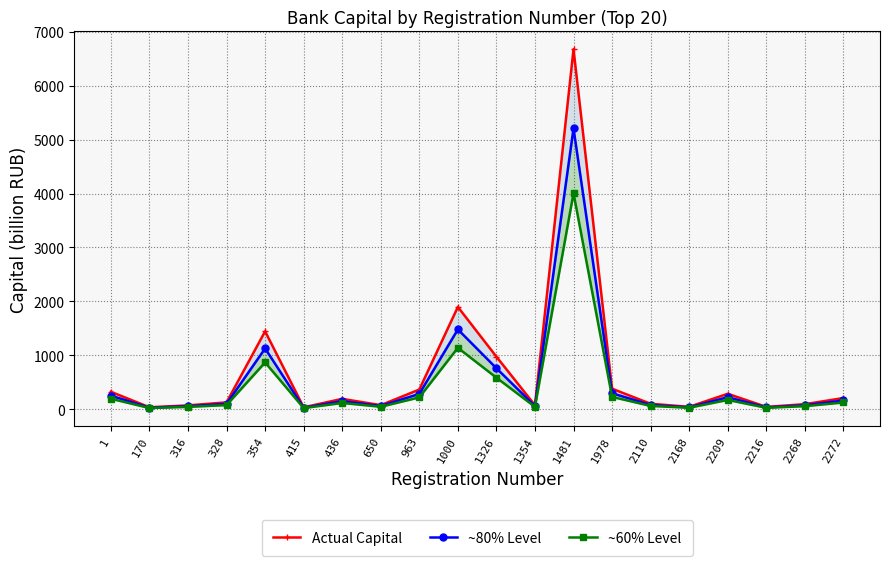

Reading left to right, extract all data points from this chart.

Actual Capital: 1=321.6	170=34.9	316=69.7	328=125.7	354=1443.5	415=33.5	436=191.2	650=73.7	963=363.7	1000=1896.1	1326=973.1	1354=71.9	1481=6676.4	1978=378.7	2110=99.8	2168=43.1	2209=285.0	2216=41.9	2268=92.2	2272=206.3
~80% Level: 1=250.8	170=27.2	316=54.4	328=98.1	354=1126.0	415=26.1	436=149.1	650=57.5	963=283.7	1000=1479.0	1326=759.0	1354=56.1	1481=5207.6	1978=295.4	2110=77.8	2168=33.6	2209=222.3	2216=32.7	2268=71.9	2272=160.9
~60% Level: 1=192.9	170=20.9	316=41.8	328=75.4	354=866.1	415=20.1	436=114.7	650=44.2	963=218.2	1000=1137.7	1326=583.9	1354=43.1	1481=4005.8	1978=227.2	2110=59.9	2168=25.8	2209=171.0	2216=25.1	2268=55.3	2272=123.8